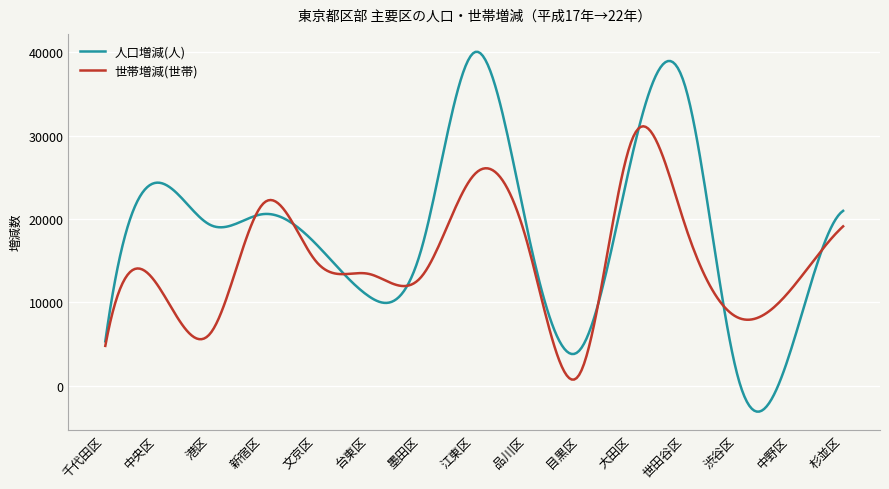

What is the maximum value for 世帯増減(世帯)?

31119.9